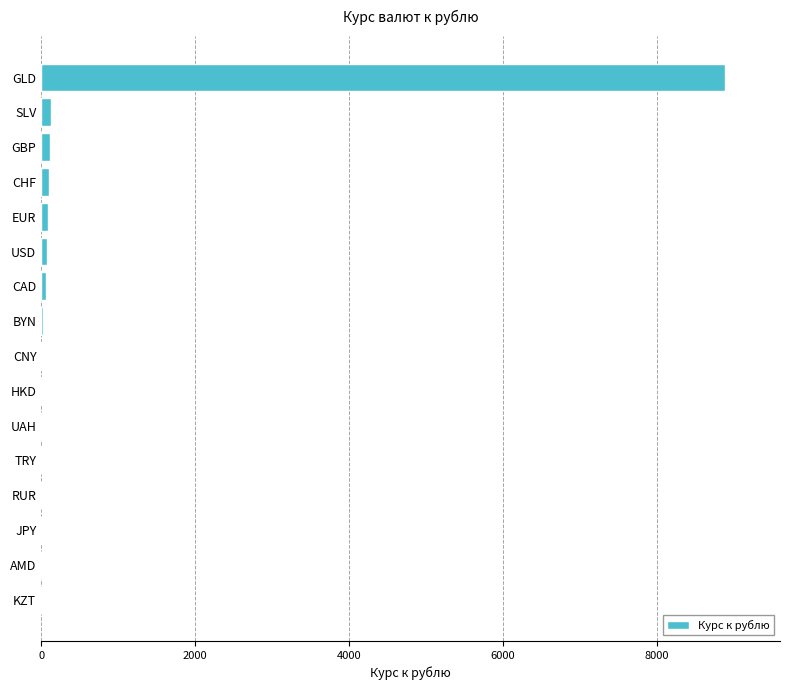

What is the maximum value shown in the chart?

8890.0